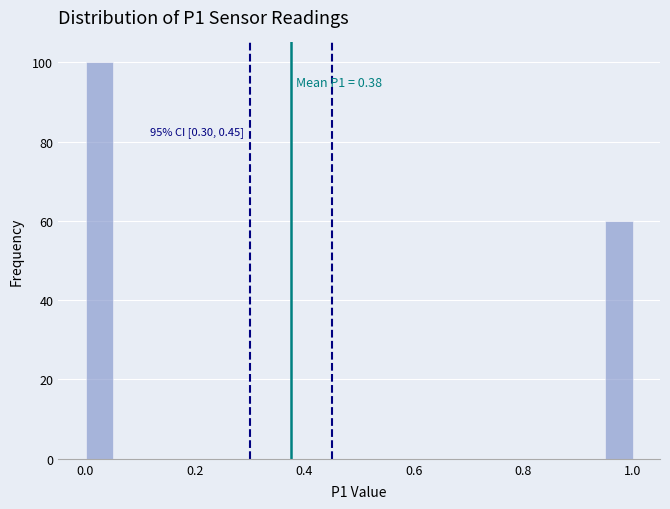

Read against the x-axis, roughly where is the centre of the tallest bar?

0.02